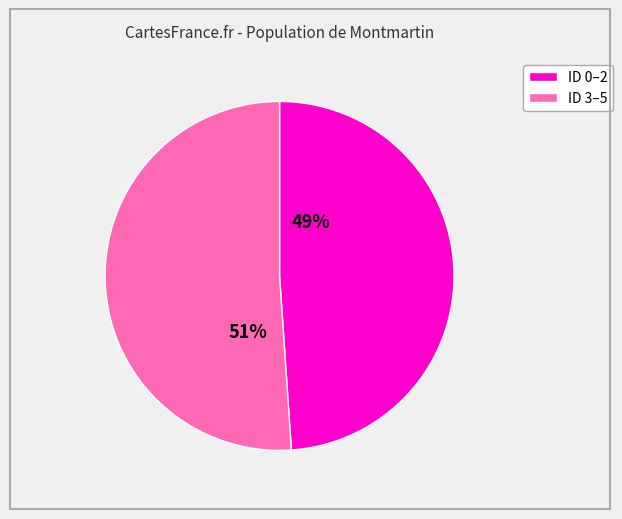

To the nearest percent, what is the difference between the largest and smallest slice percentages?

2%